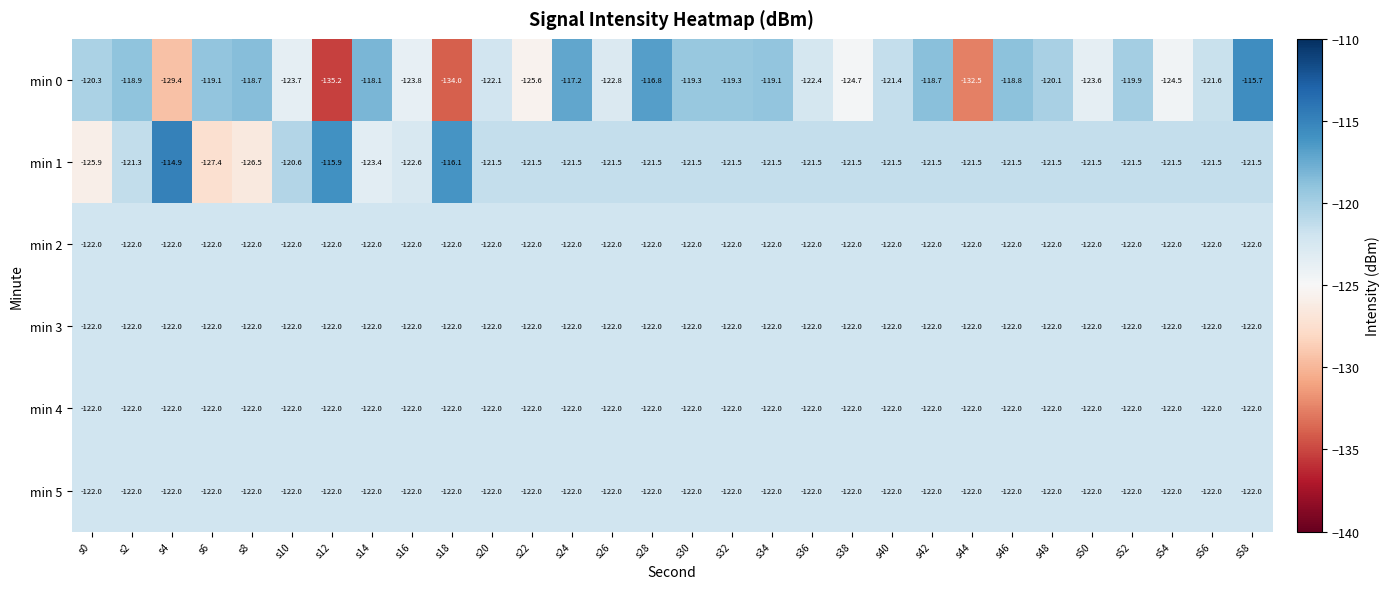

Which category has the lowest value across all series?

s12